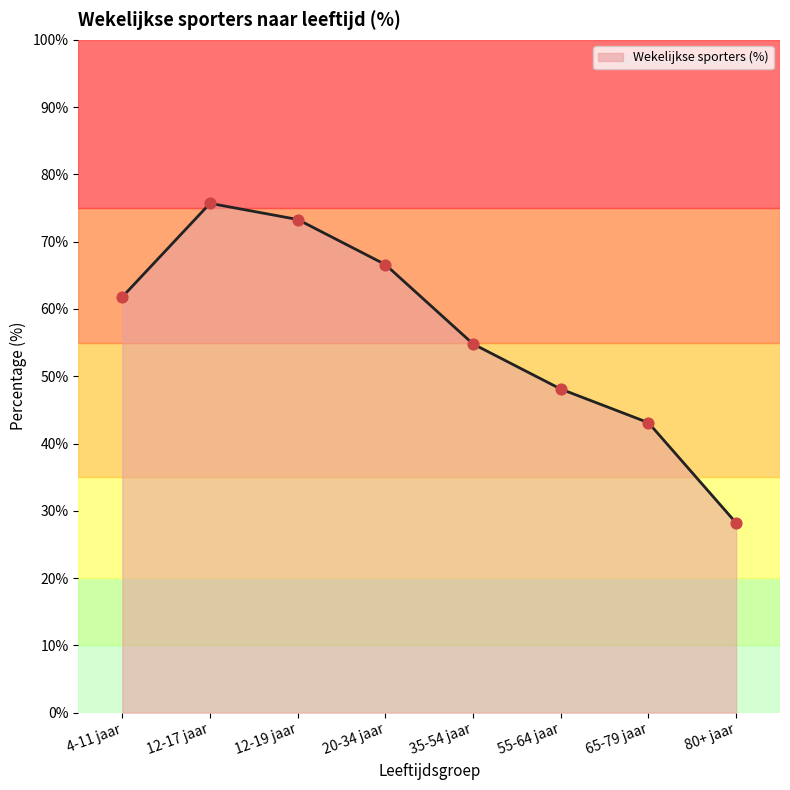

What is the change in value from 12-17 jaar to 80+ jaar?

-47.5